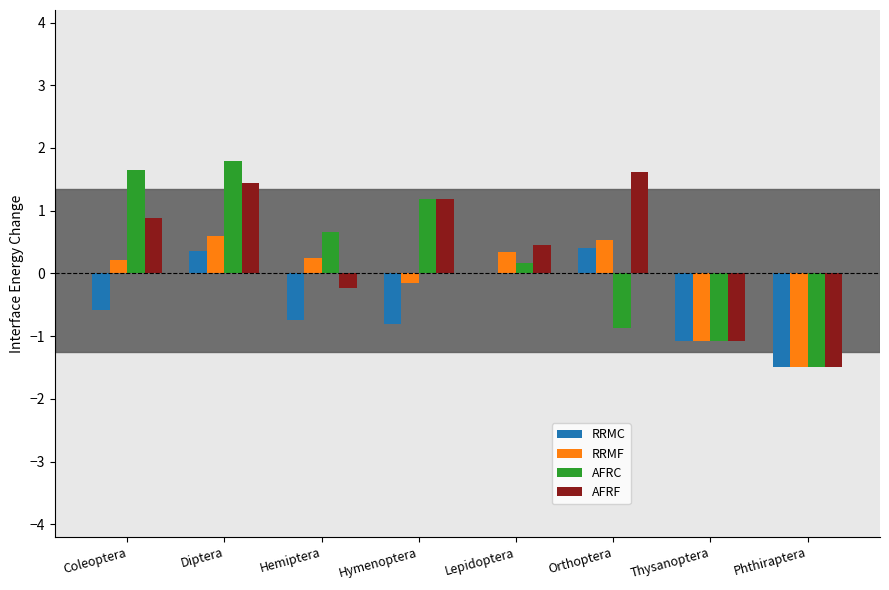

How many data points does each series have?

8